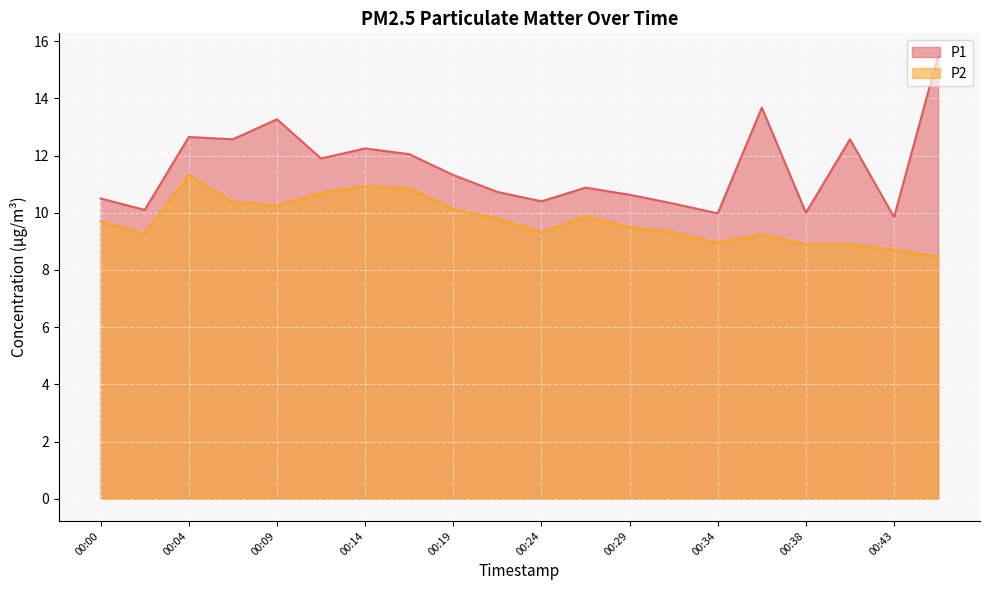

Reading left to right, extract all data points from this chart.

P1: 00:00=10.5	00:02=10.1	00:04=12.7	00:07=12.6	00:09=13.3	00:12=11.9	00:14=12.2	00:17=12.1	00:19=11.3	00:21=10.7	00:24=10.4	00:26=10.9	00:29=10.6	00:31=10.3	00:34=10.0	00:36=13.7	00:38=10.0	00:41=12.6	00:43=9.8	00:46=15.5
P2: 00:00=9.7	00:02=9.3	00:04=11.3	00:07=10.4	00:09=10.2	00:12=10.7	00:14=10.9	00:17=10.8	00:19=10.1	00:21=9.8	00:24=9.3	00:26=9.9	00:29=9.5	00:31=9.3	00:34=8.9	00:36=9.2	00:38=8.9	00:41=8.9	00:43=8.7	00:46=8.5